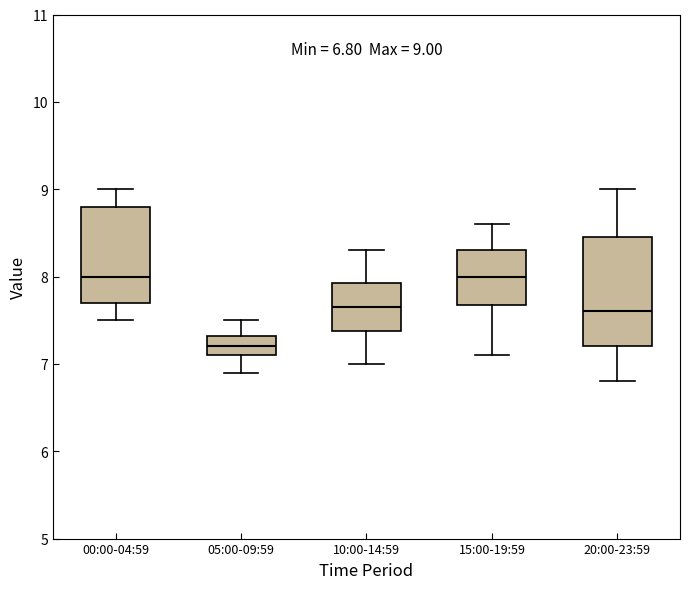

Which box has the lowest median line?

05:00-09:59